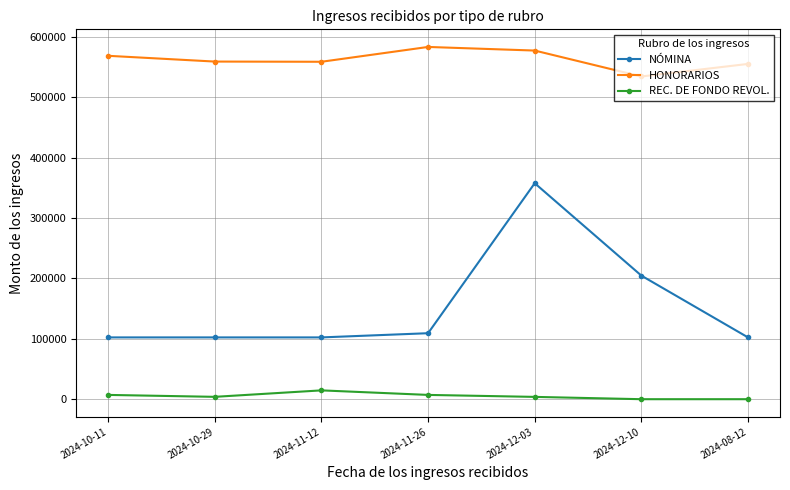

Is it true that NÓMINA equals 633434.5 at 2024-12-03?

False